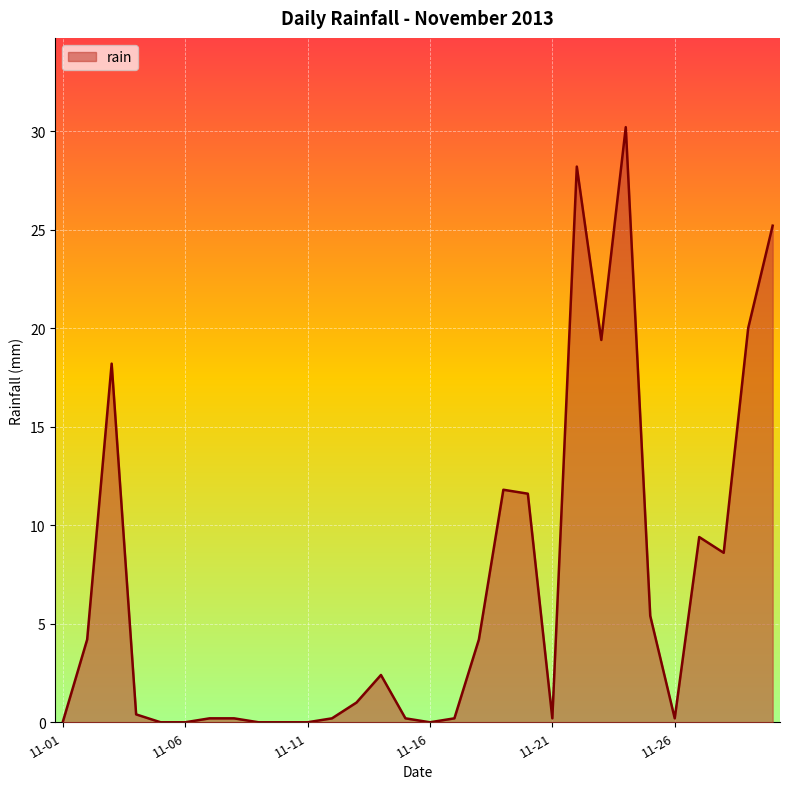

What is the difference between the maximum and minimum values?

30.2